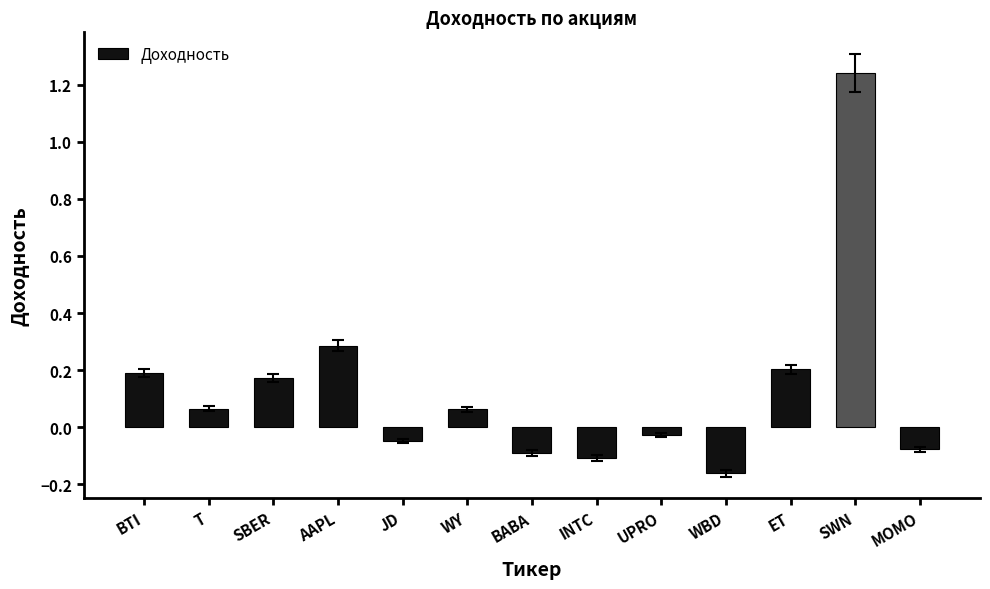

The value at MOMO is -0.1. True or false?

True